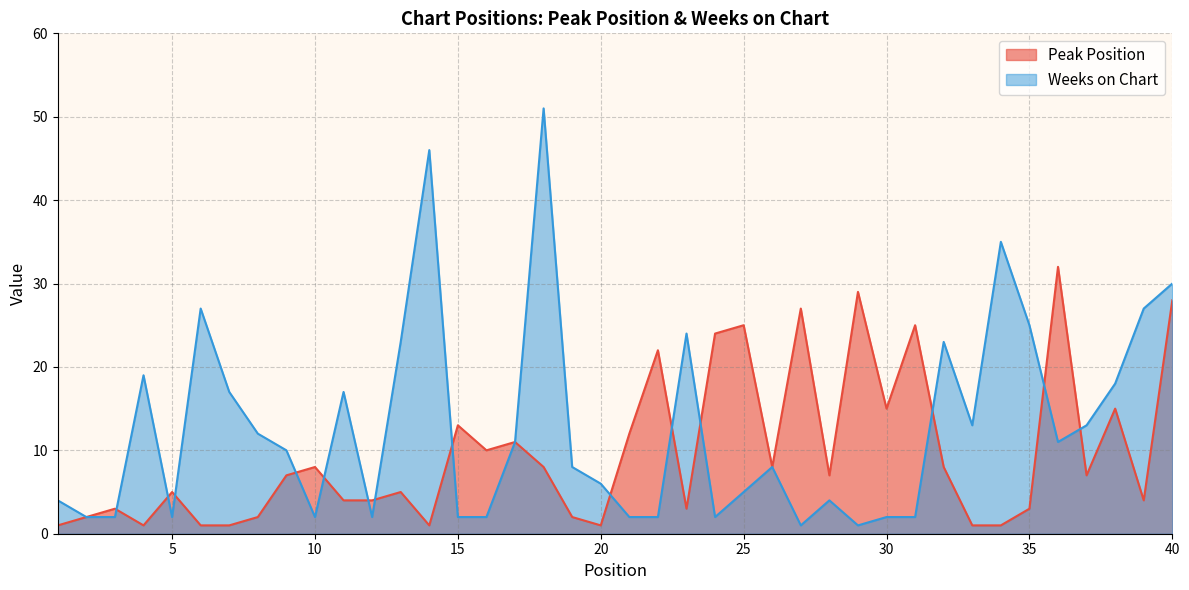

What is the value of the Peak Position point at the 21st from the left?

12